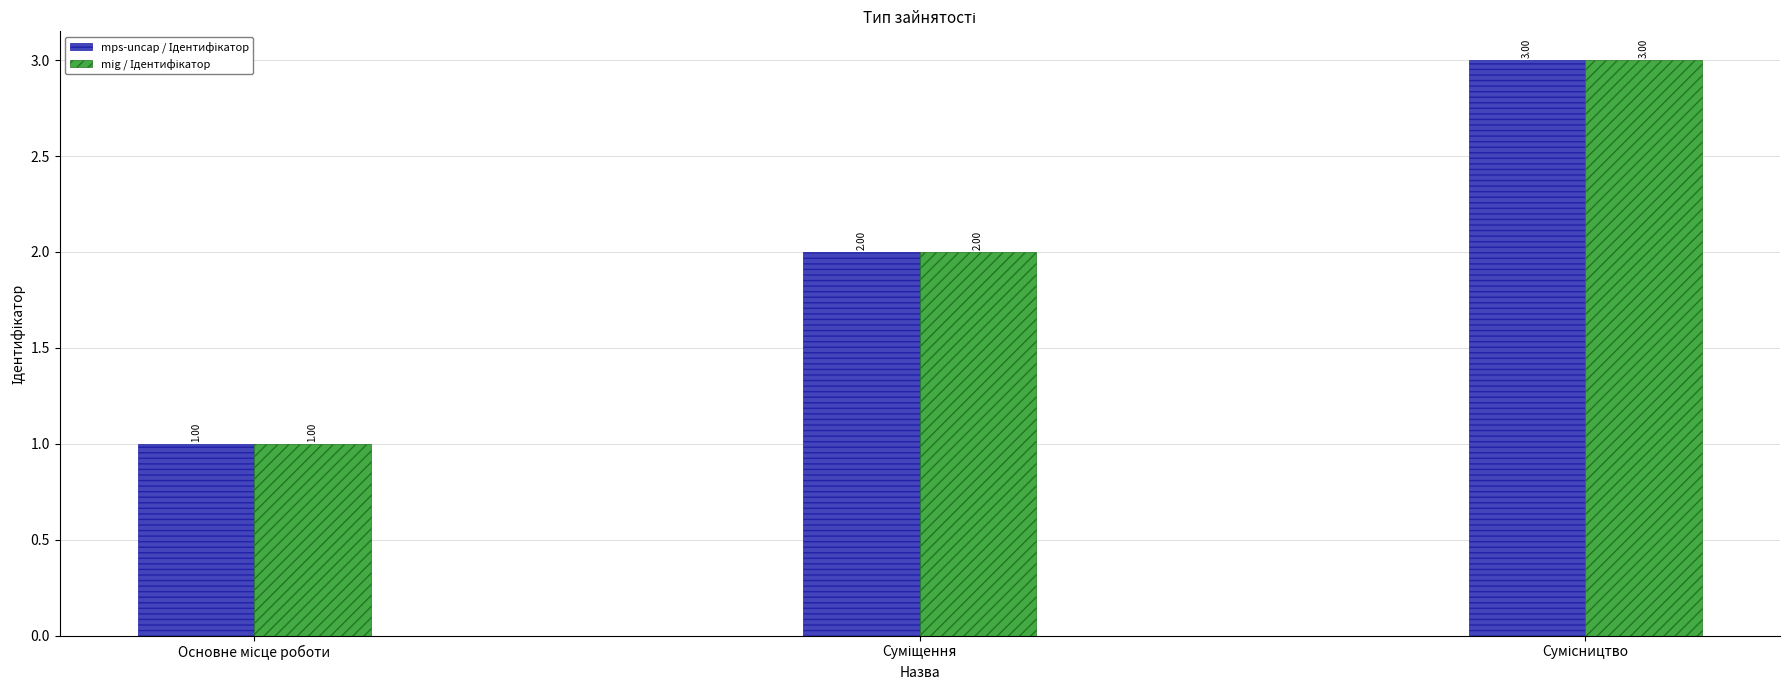

List the series in order of their peak value, lowest first.

mps-uncap / Ідентифікатор, mig / Ідентифікатор